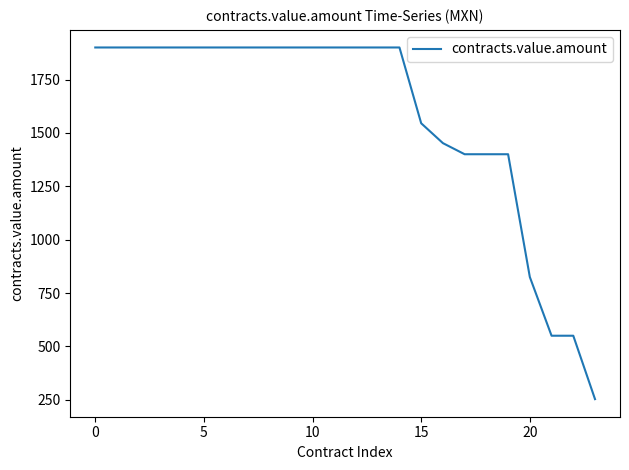

What is the average value?

1578